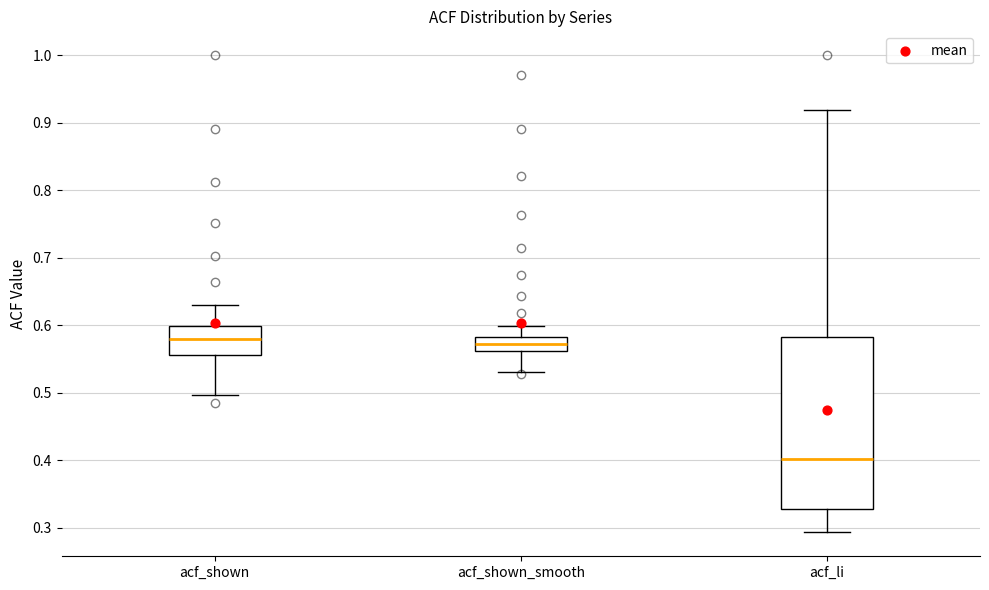

Reading left to right, transcribe this box plot: for each box, give where its median line is, the range the box spans, and where its two whiskers end, as read against the y-axis. The values are not printed on the chart, so give them approximately, as read against the axis.

acf_shown: median 0.58, box 0.56 to 0.60, whiskers 0.50 to 0.63
acf_shown_smooth: median 0.57, box 0.56 to 0.58, whiskers 0.53 to 0.60
acf_li: median 0.40, box 0.33 to 0.58, whiskers 0.29 to 0.92